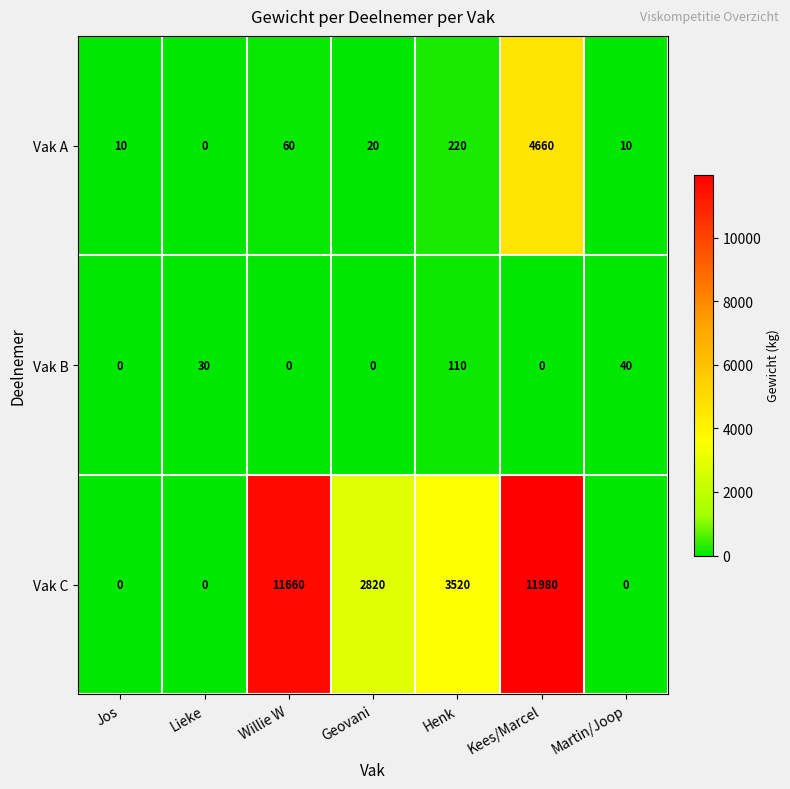

Reading left to right, what are all the values shown in this chart?

Vak A: Jos=10	Lieke=0	Willie W=60	Geovani=20	Henk=220	Kees/Marcel=4660	Martin/Joop=10
Vak B: Jos=0	Lieke=30	Willie W=0	Geovani=0	Henk=110	Kees/Marcel=0	Martin/Joop=40
Vak C: Jos=0	Lieke=0	Willie W=11660	Geovani=2820	Henk=3520	Kees/Marcel=11980	Martin/Joop=0